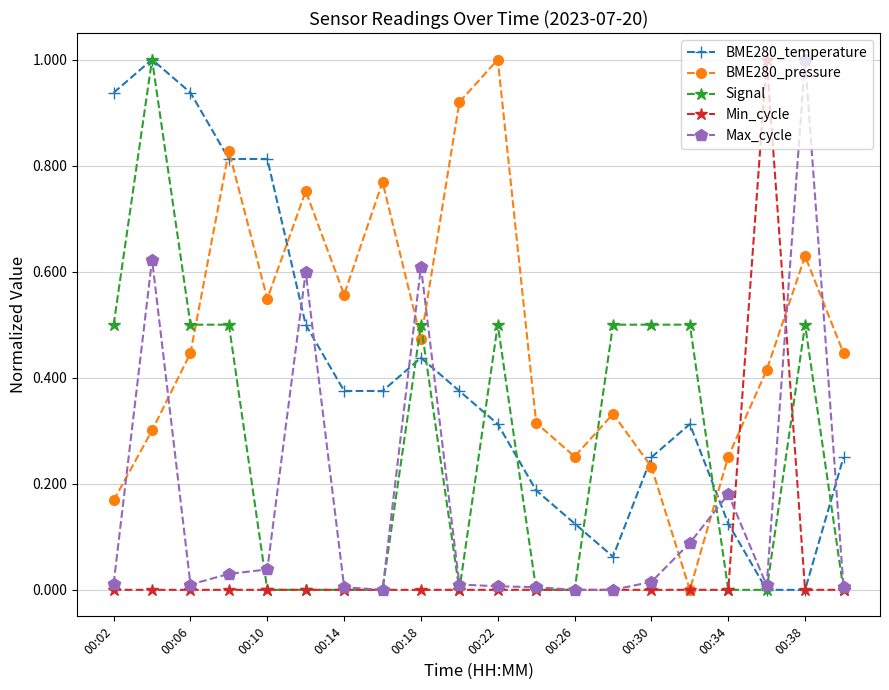

Count the number of categories in the chart.

20